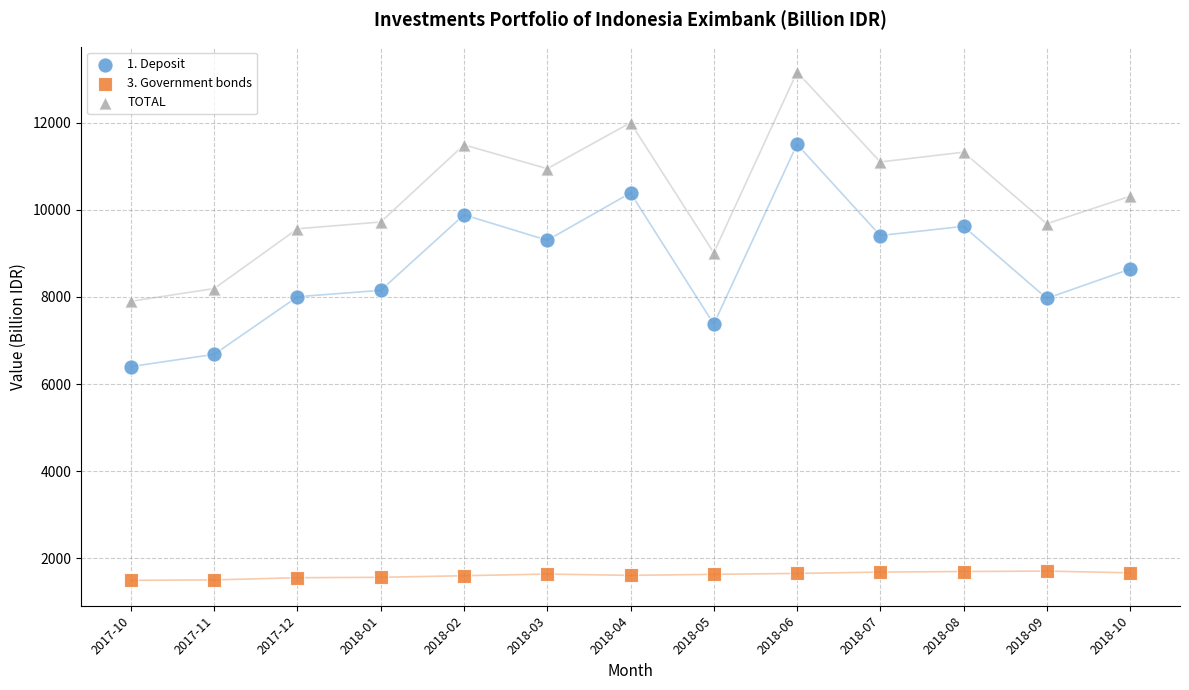

What are all the series names shown in the legend?

1. Deposit, 3. Government bonds, TOTAL